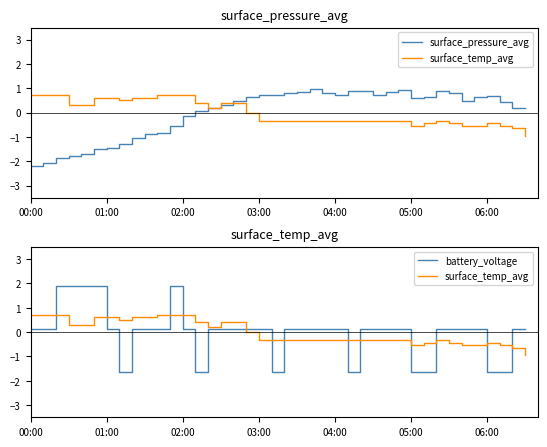

Where does the surface_pressure_avg series first go above 0?

13